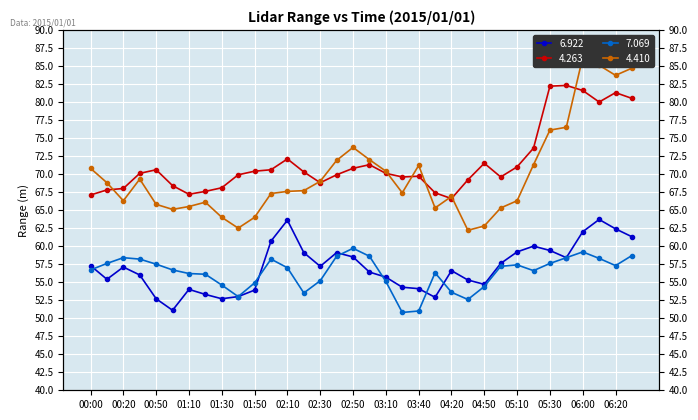

What is the label of the 30th point from the right?

00:50